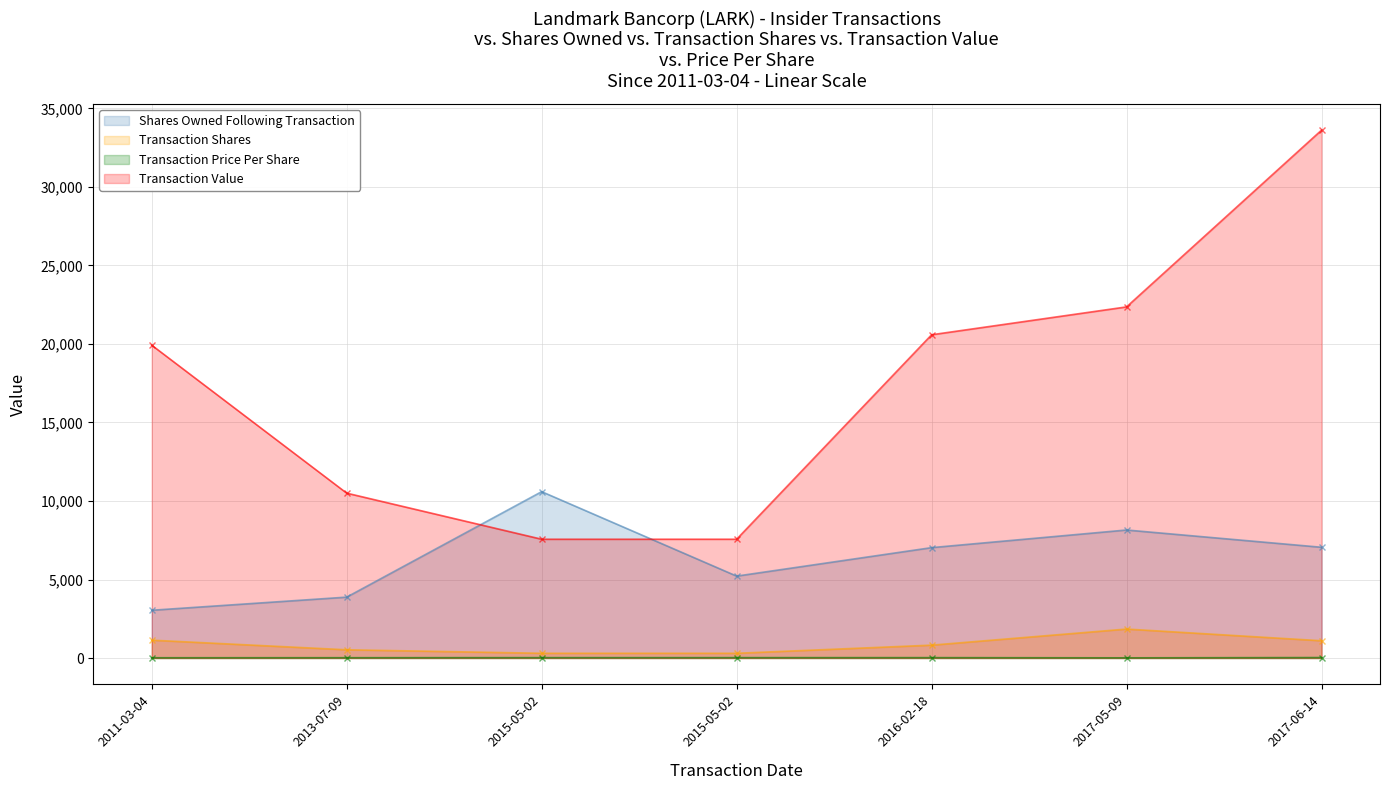

At which label does Transaction Price Per Share reach its minimum?

2017-05-09